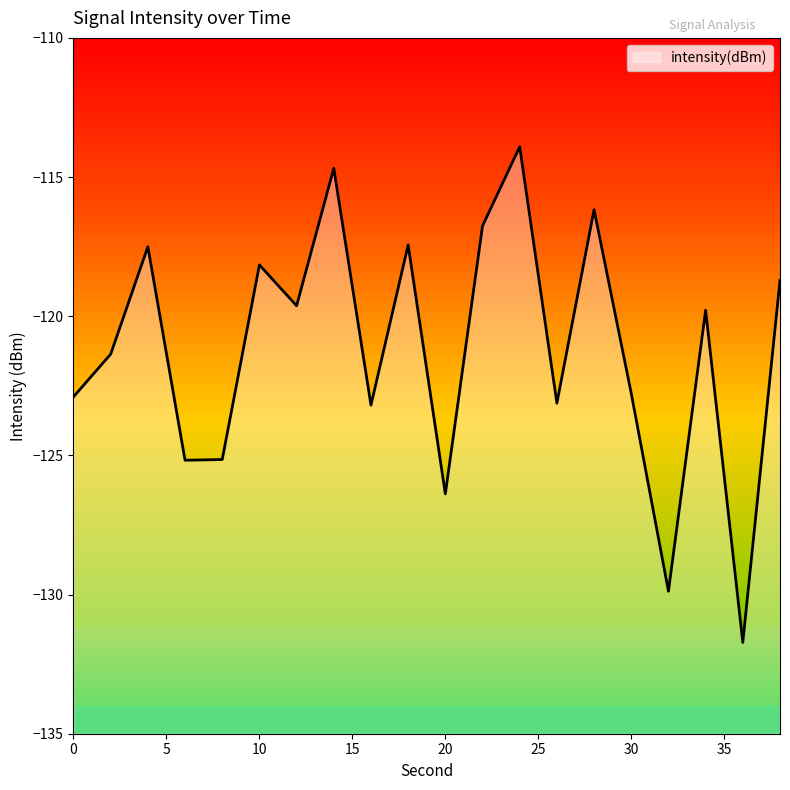

How many data points are less than -119?

12